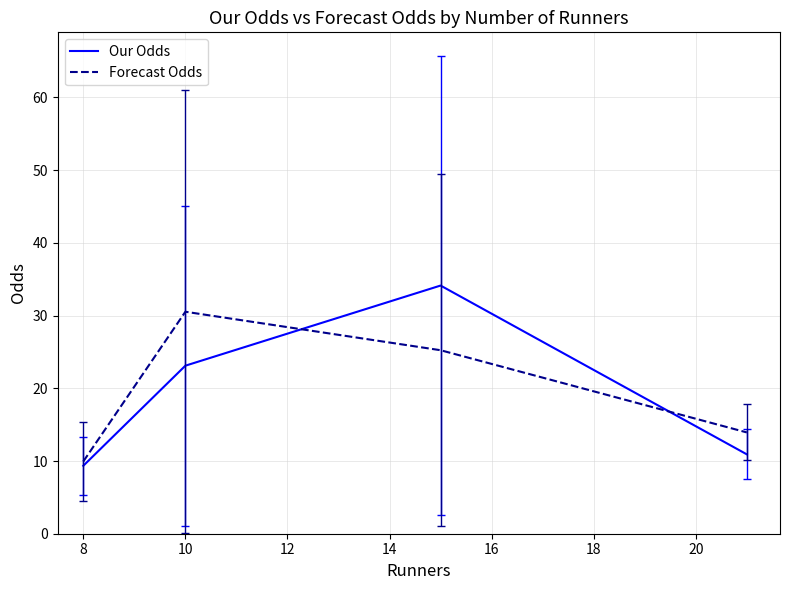

How many times do Our Odds and Forecast Odds cross each other?

2